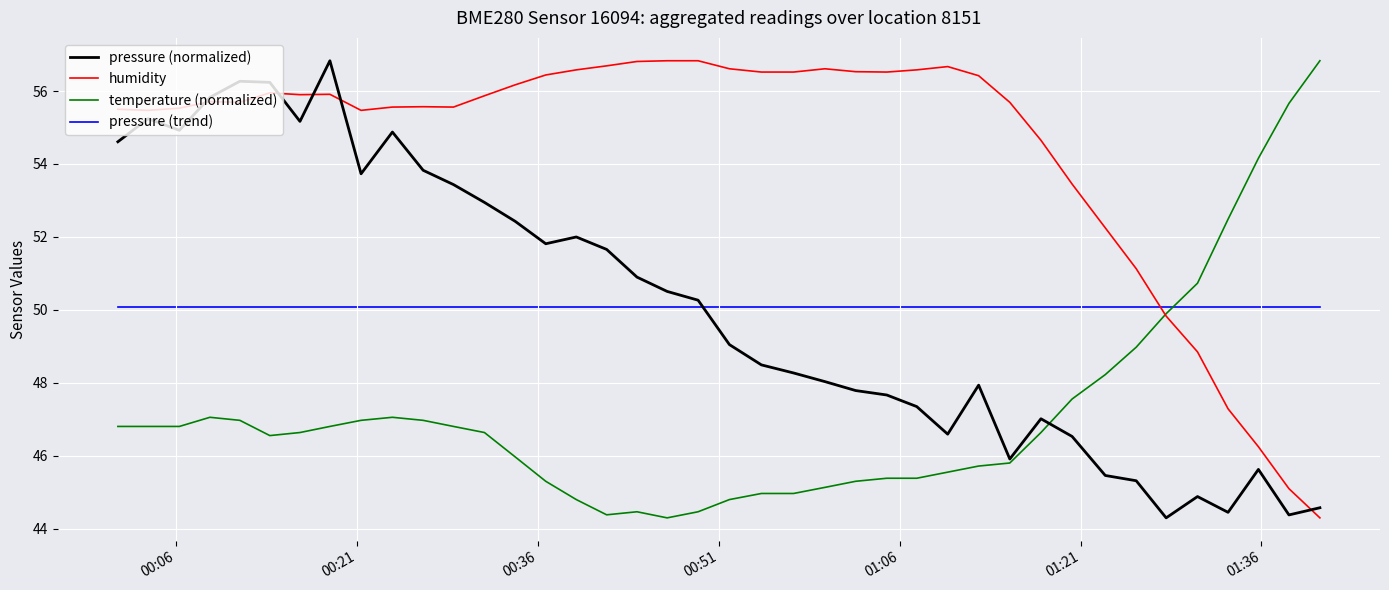

True or false: pressure (trend) and pressure (normalized) intersect in this chart.

True